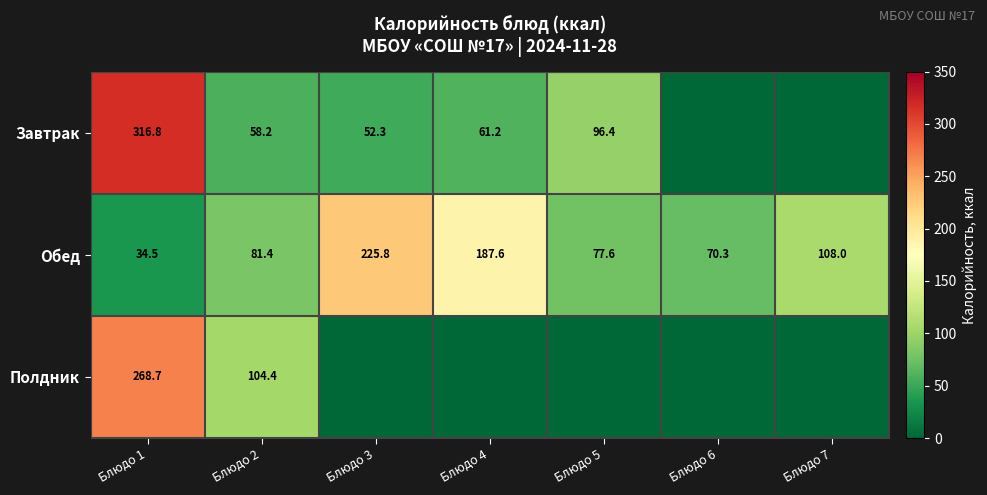

What is the highest value of the Обед series?

225.8